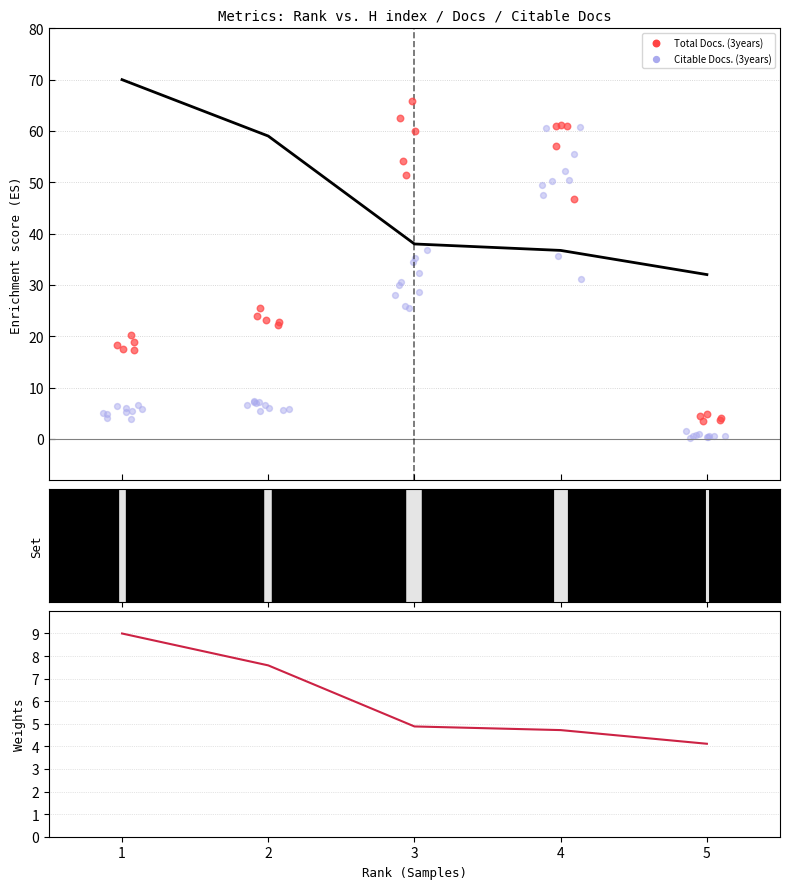

Is the value of H index at 4 greater than the value of H index (normalized) at 2?

Yes